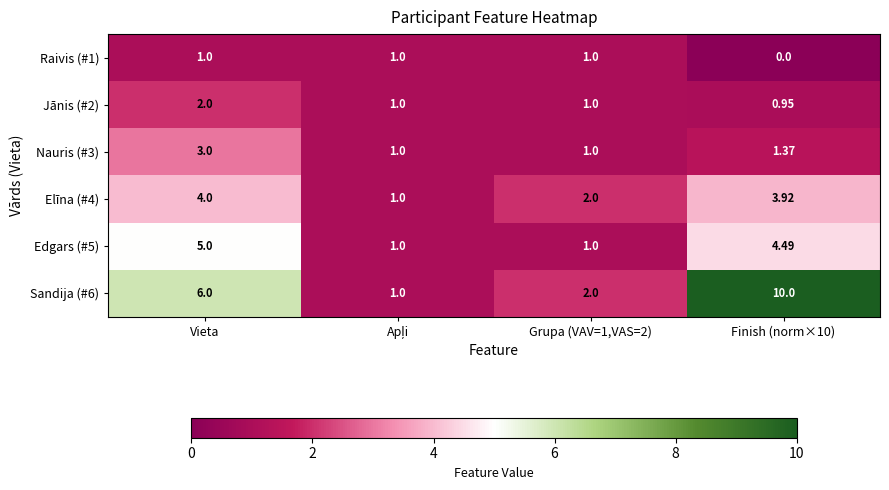

At which label does Nauris (#3) reach its peak?

Vieta